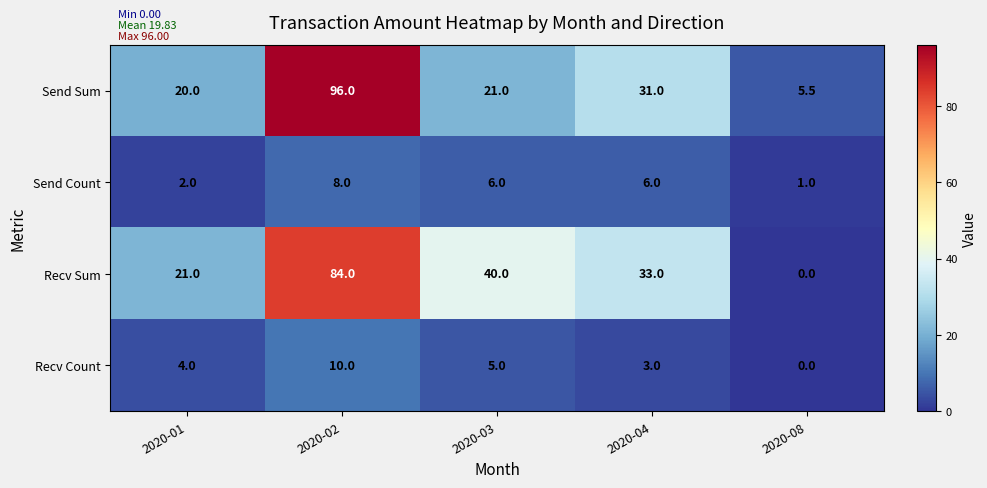

How many values in Recv Count are above zero?

4